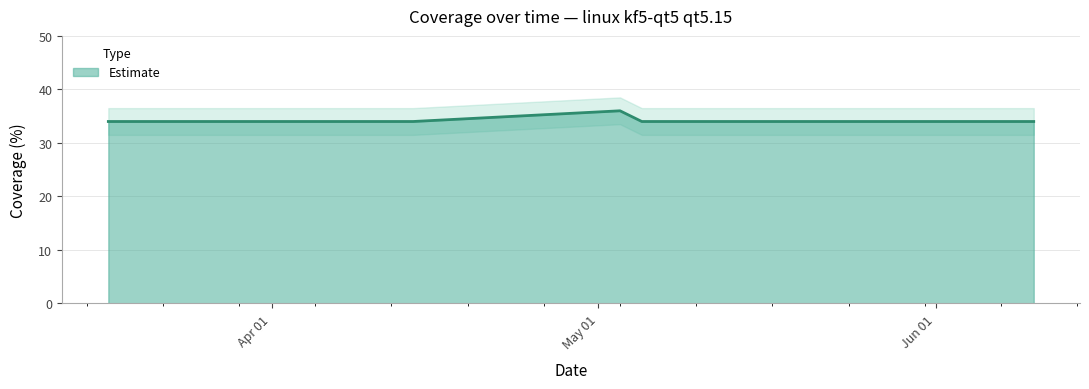

List the labels in order of value, smallest first.

2021-03-17, 2021-04-10, 2021-04-14, 2021-05-05, 2021-05-23, 2021-05-24, 2021-06-06, 2021-06-10, 2021-05-03